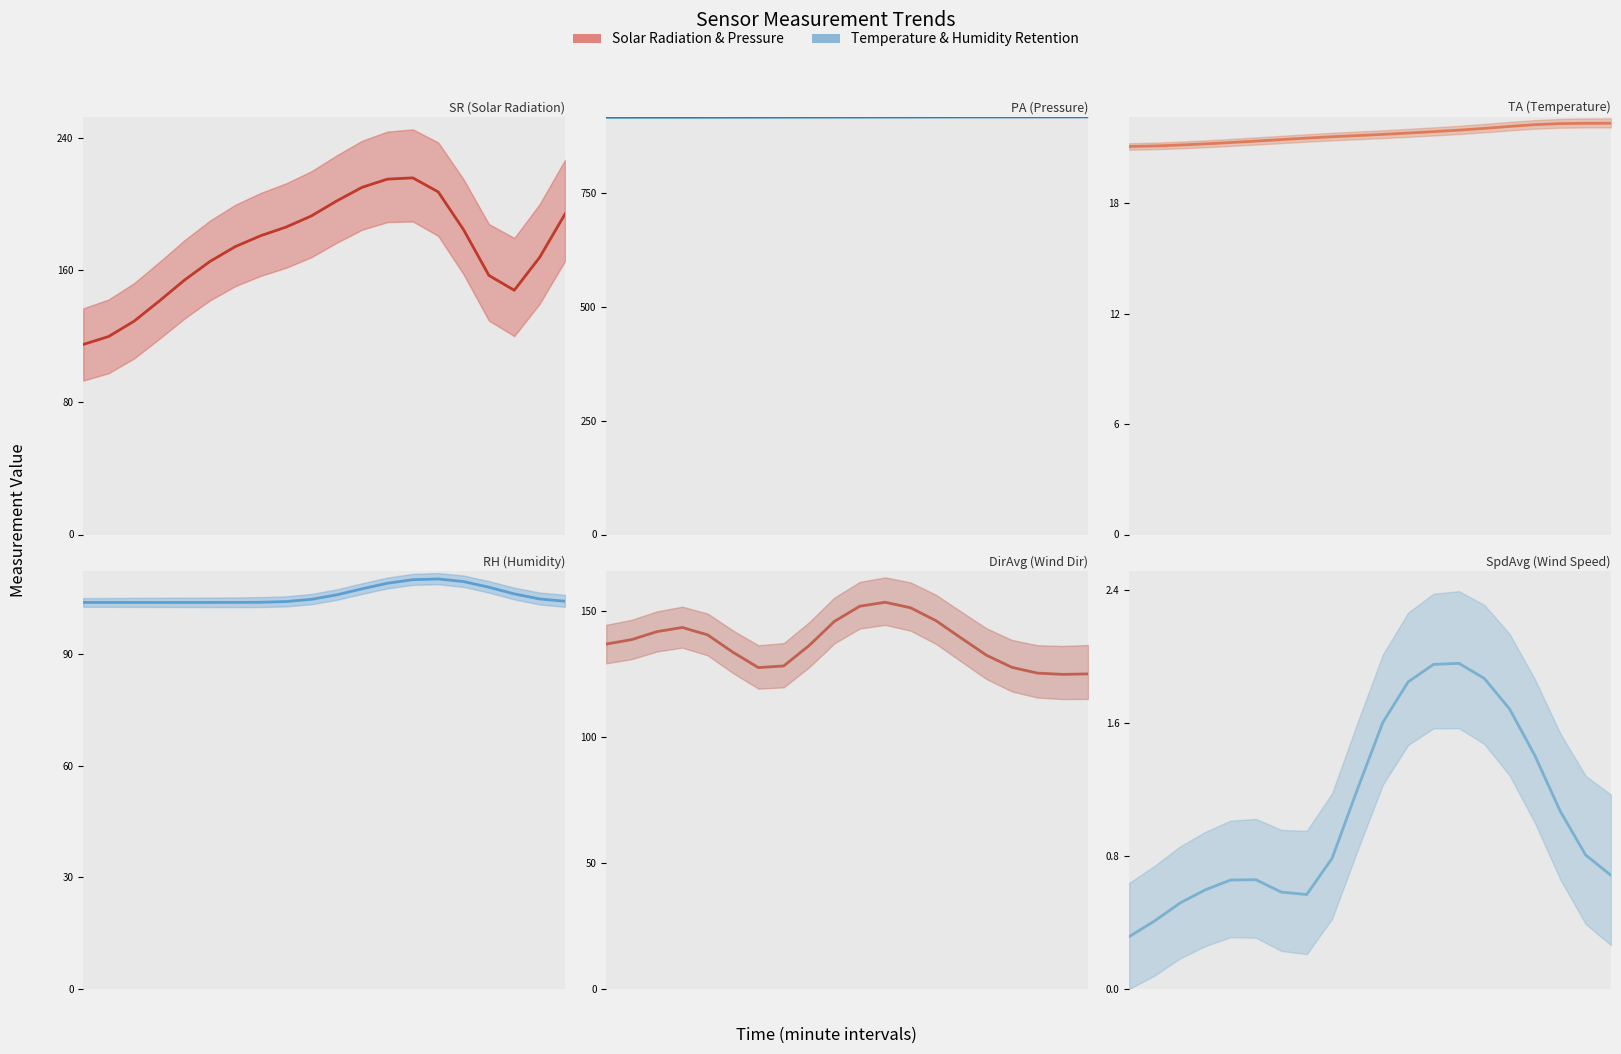

Which has a higher value, 1 or 19?

19